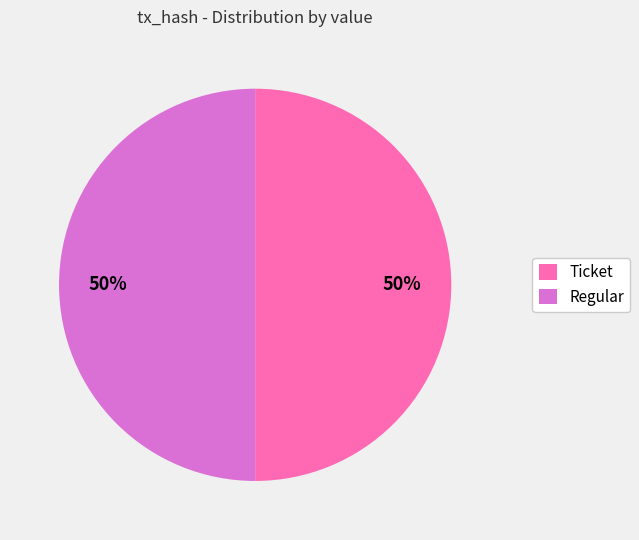

What percentage is the Ticket slice, to the nearest percent?

50%